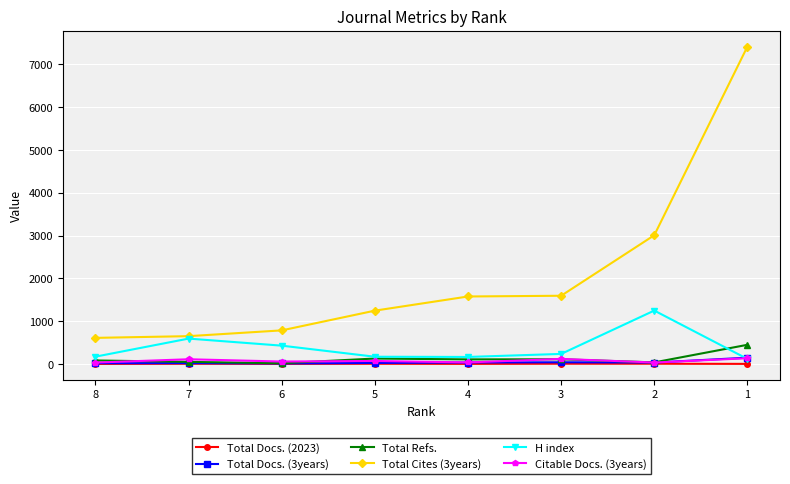

How many values in the Total Docs. (3years) series are below 35?

4